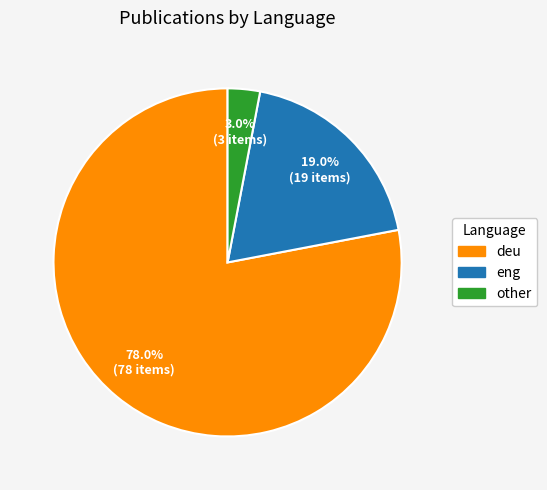

To the nearest percent, what is the combined percentage of other and deu?

81%